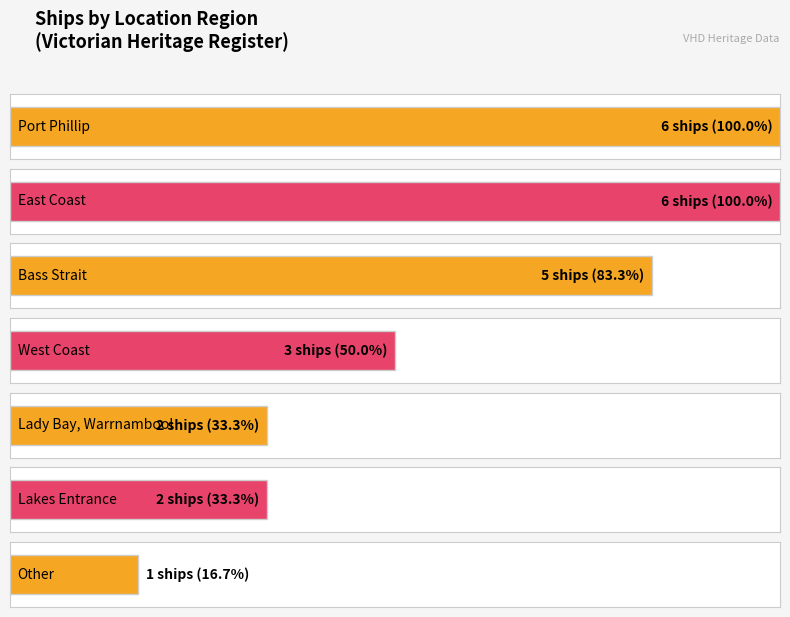

Rank the categories by value from lowest to highest.

Other, Lady Bay, Warrnambool, Lakes Entrance, West Coast, Bass Strait, Port Phillip, East Coast